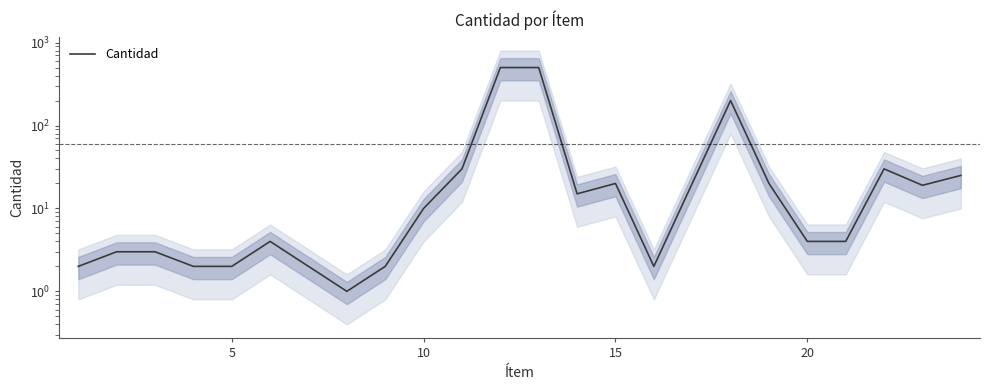

Does the chart have visible grid lines?

No